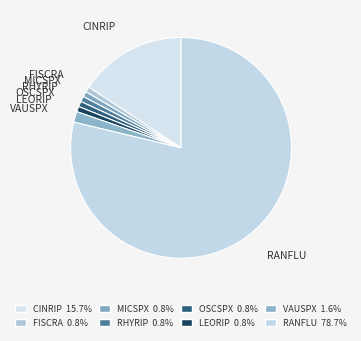

Count the number of slices in the pie.

8